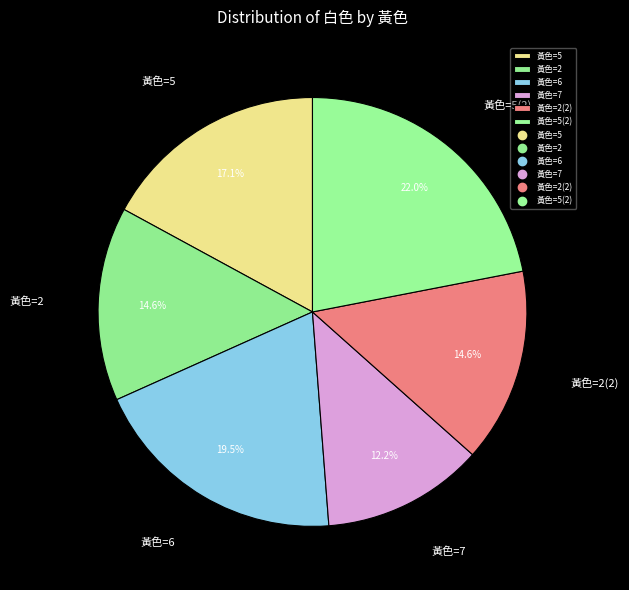

Which category has the smallest portion of the pie?

黃色=7